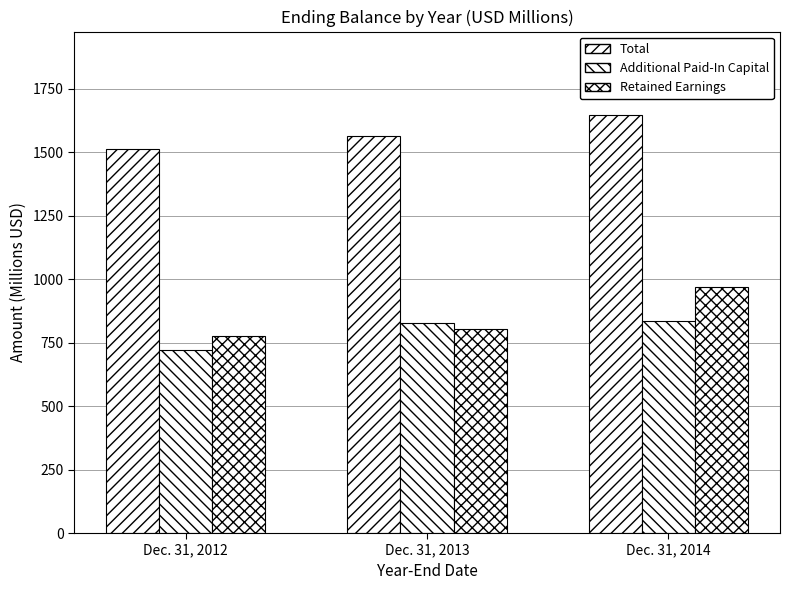

How many groups of bars are there?

3